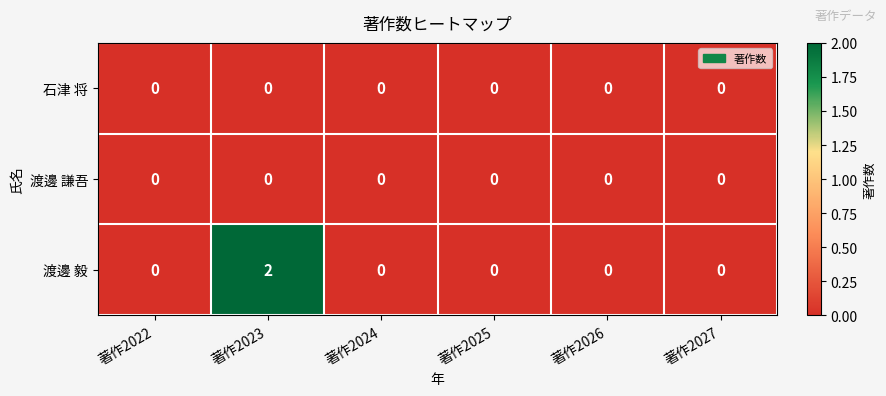

Between 著作2023 and 著作2027, which series saw the biggest shift?

渡邊 毅